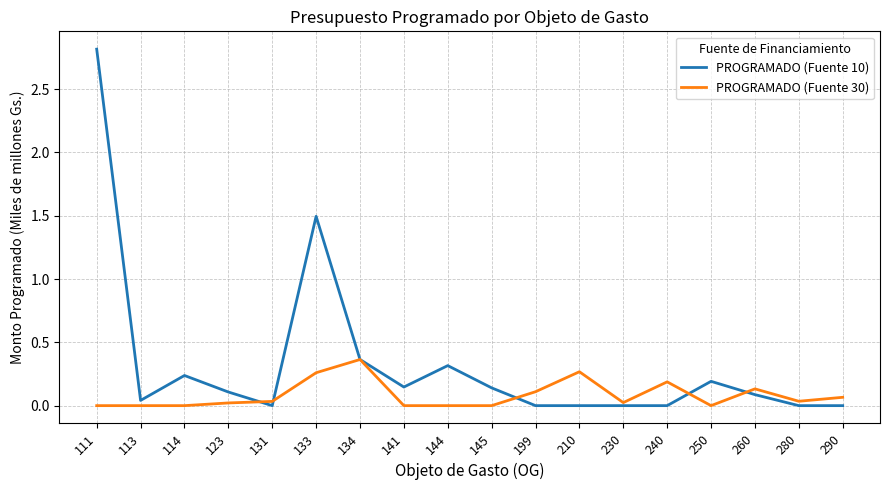

Which series changed the most between 133 and 290?

PROGRAMADO (Fuente 10)